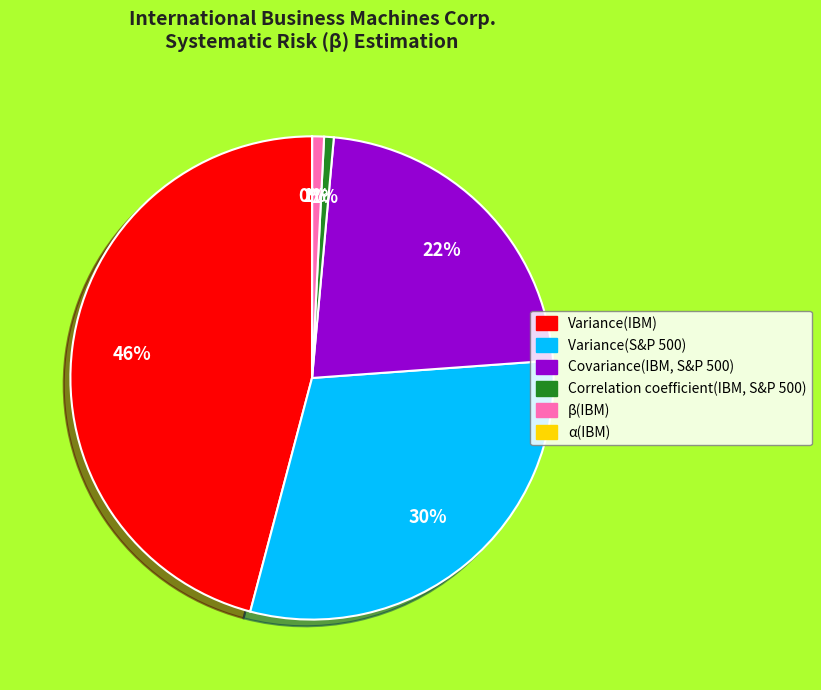

The Correlation coefficient(IBM, S&P 500) slice represents 6% of the pie. True or false?

False